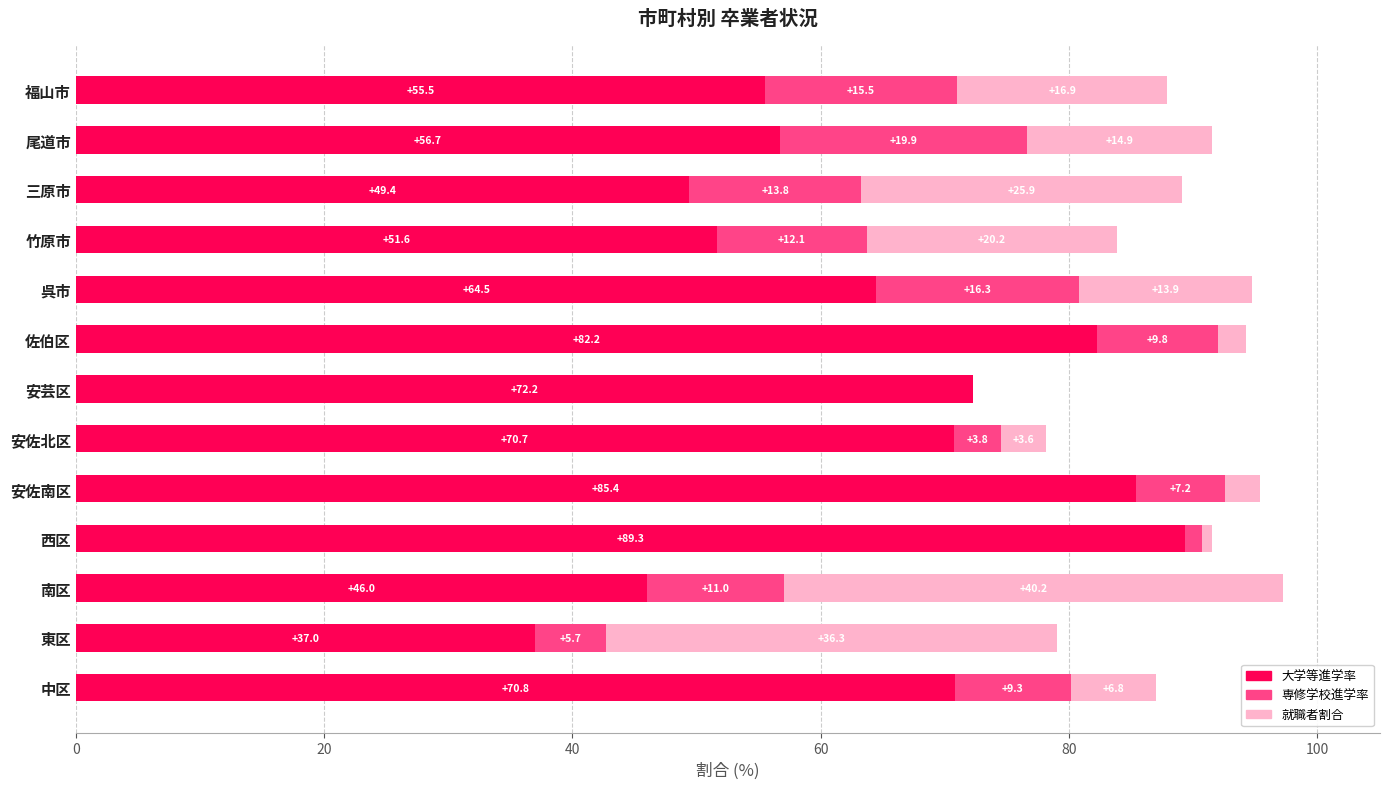

True or false: 大学等進学率 has a value of 70.7 at 安佐北区.

True